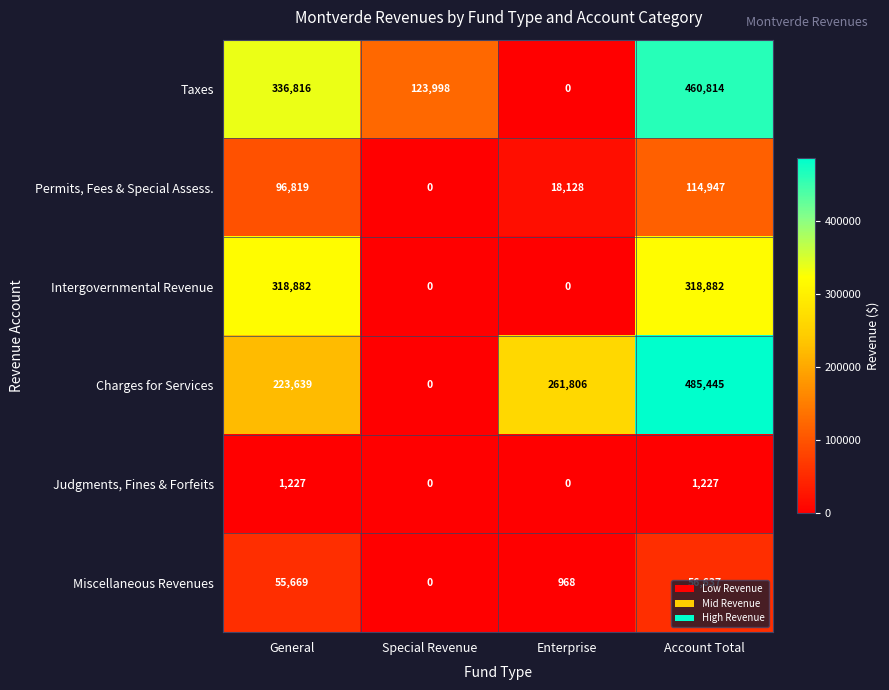

At how many categories does at least one series exceed 24737?

4